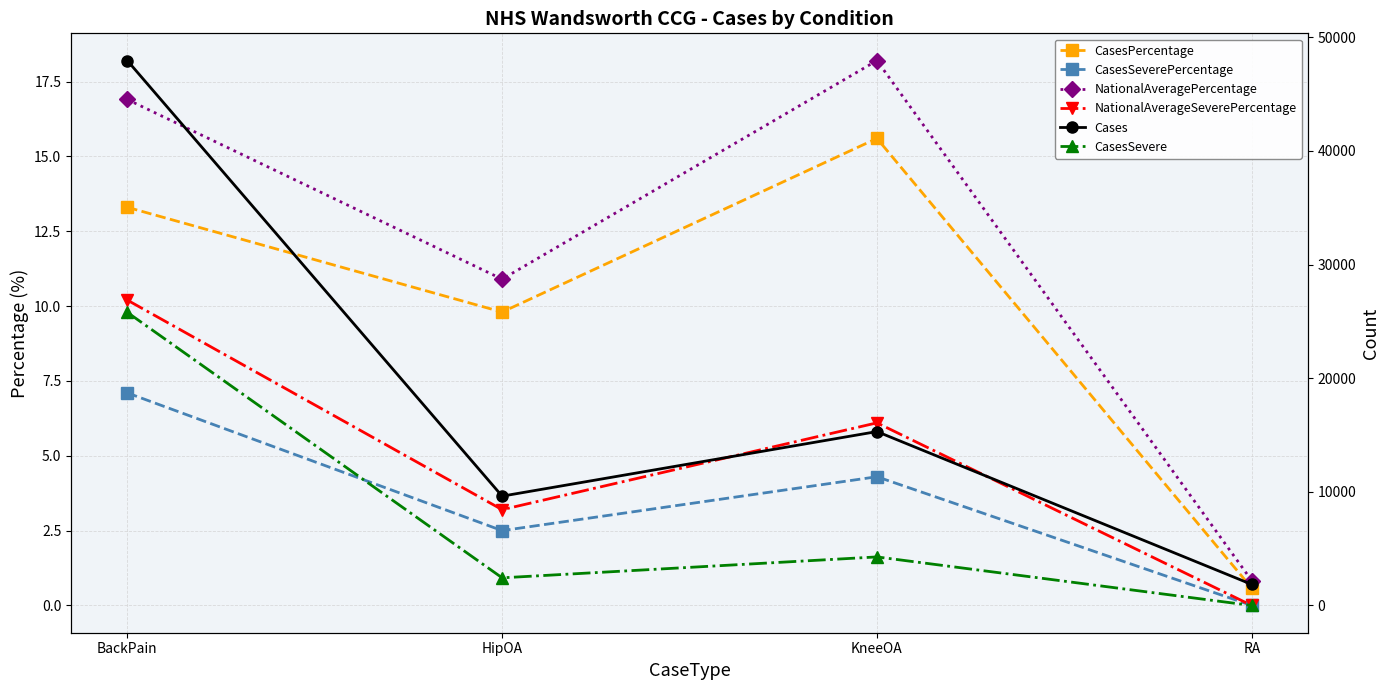

How many lines are shown in the chart?

6